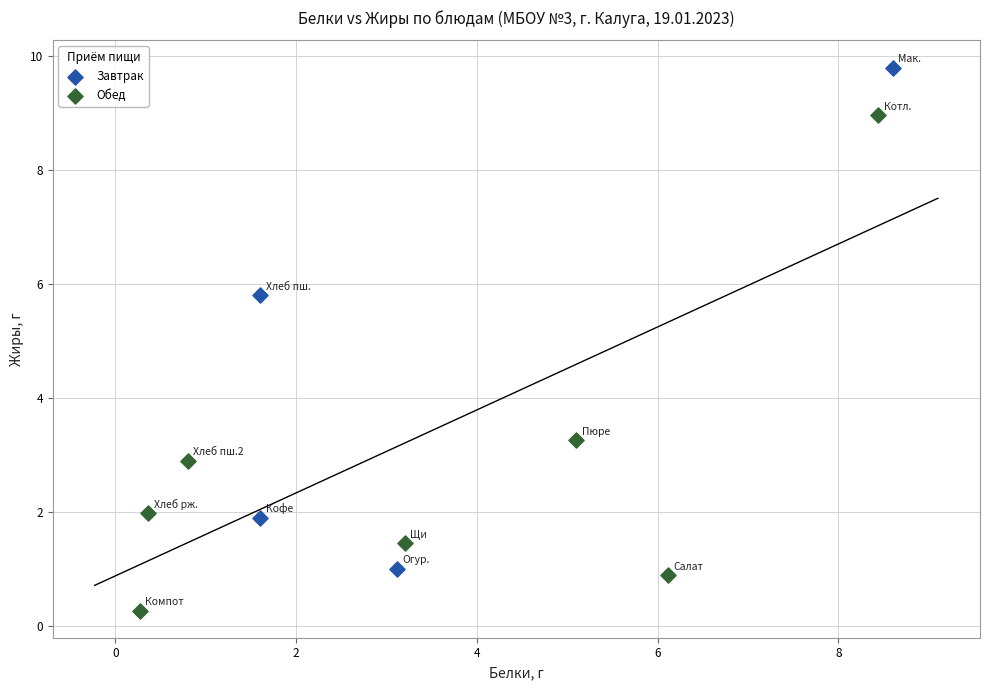

What are all the series names shown in the legend?

Завтрак, Обед